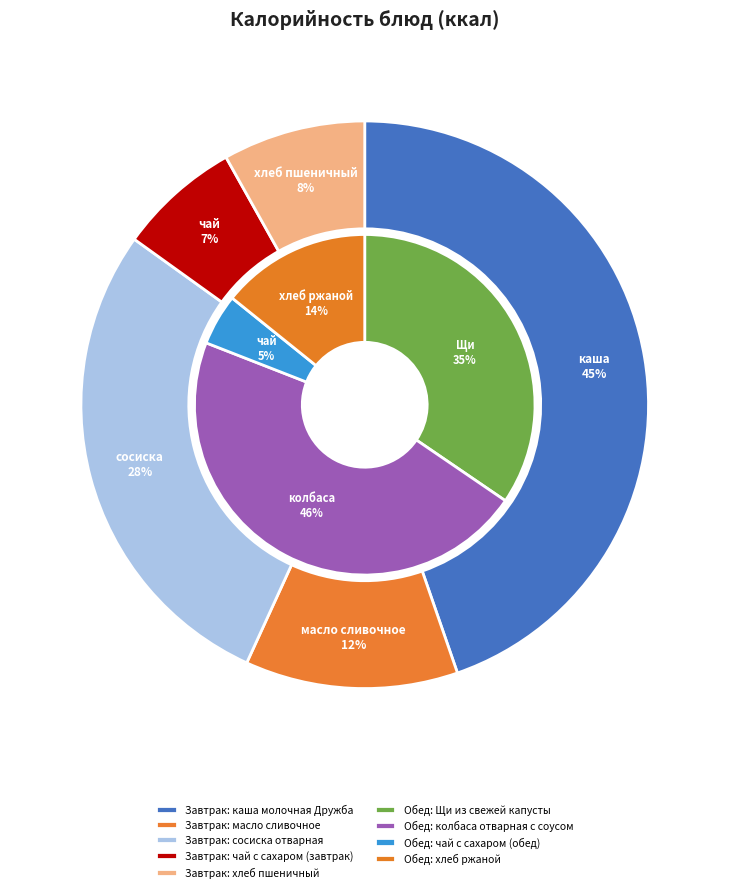

What is the largest slice in the pie chart?

колбаса отварная с соусом